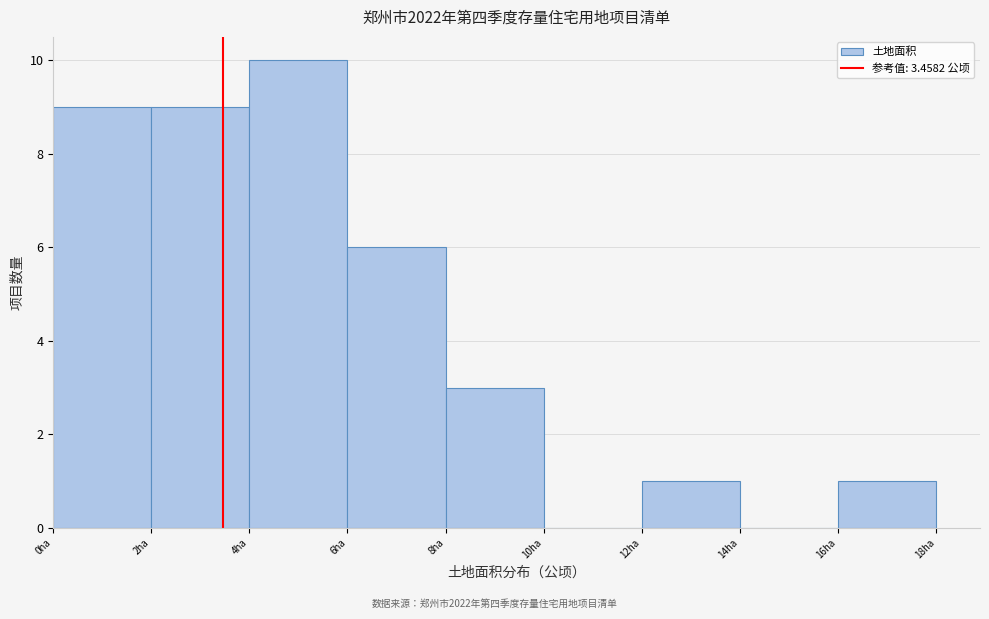

Reading left to right, list every bar in this chart as the range it spans on the x-axis followed by its height. The values are not printed on the chart, so give them approximately, as read against the axis.

0 to 2: 9
2 to 4: 9
4 to 6: 10
6 to 8: 6
8 to 10: 3
10 to 12: 0
12 to 14: 1
14 to 16: 0
16 to 18: 1